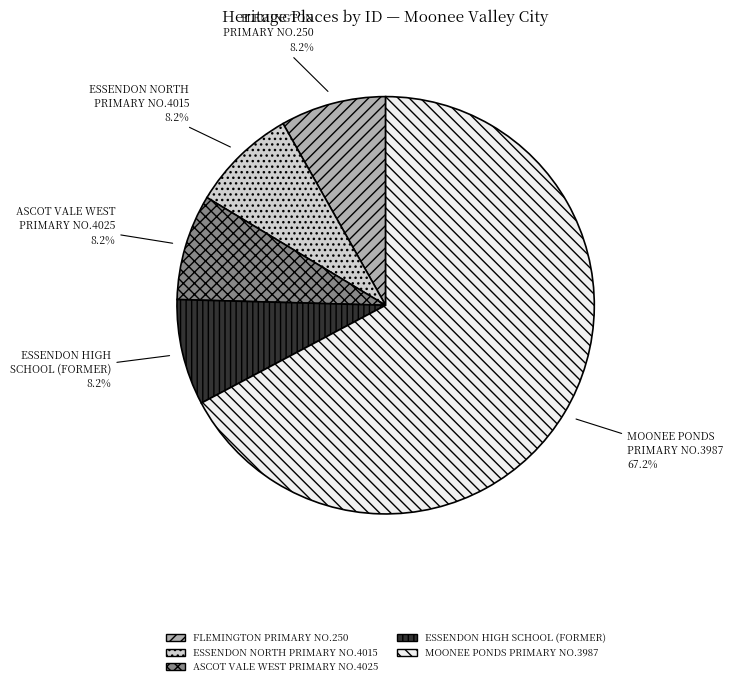

Which has a higher value, MOONEE PONDS PRIMARY NO.3987 or ESSENDON NORTH PRIMARY NO.4015?

MOONEE PONDS PRIMARY NO.3987